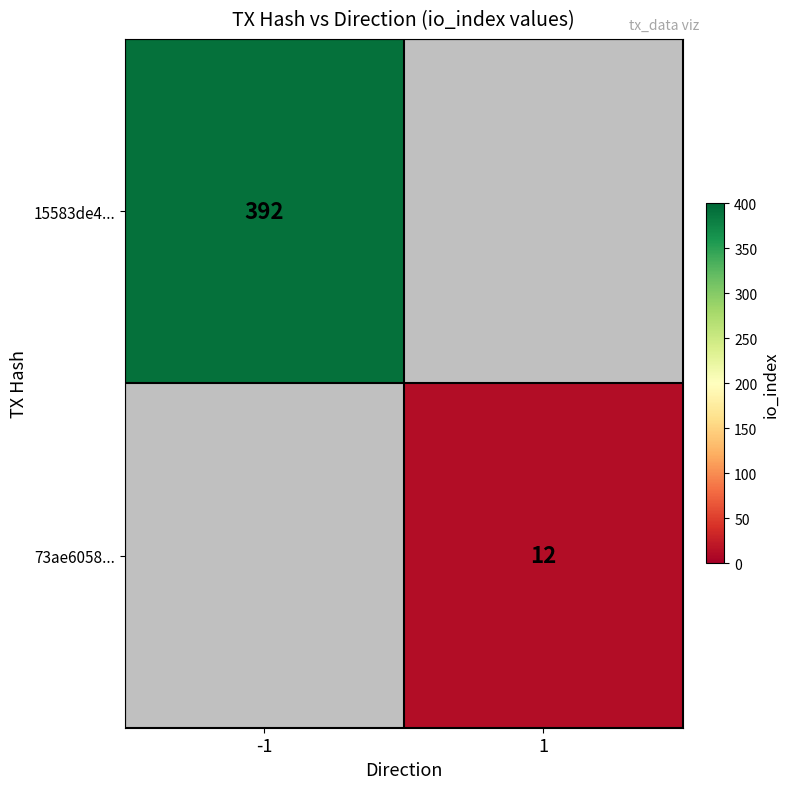

The value of 15583de4... at -1 is 392. True or false?

True